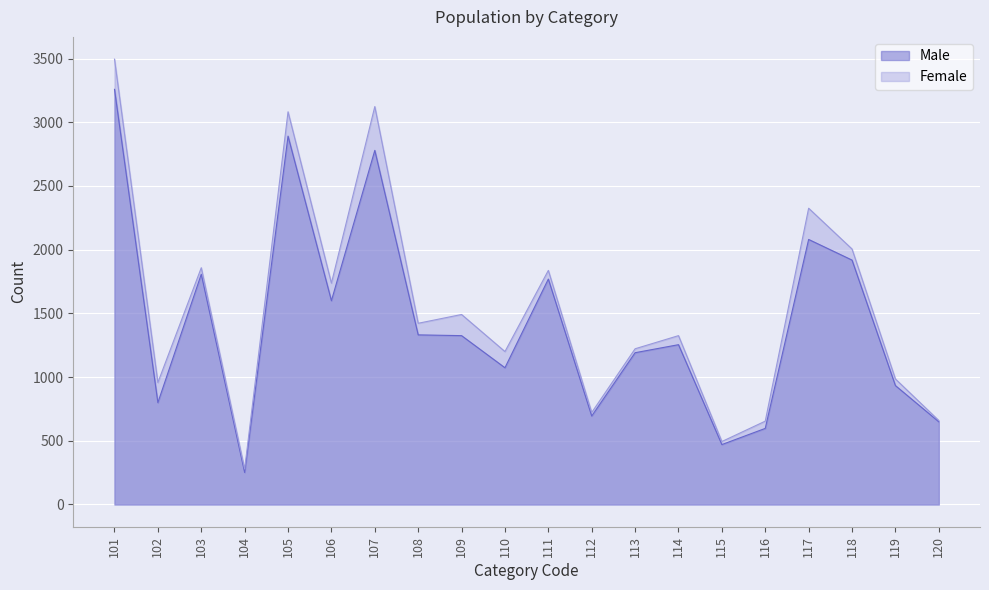

At how many categories does at least one series exceed 2047?

4